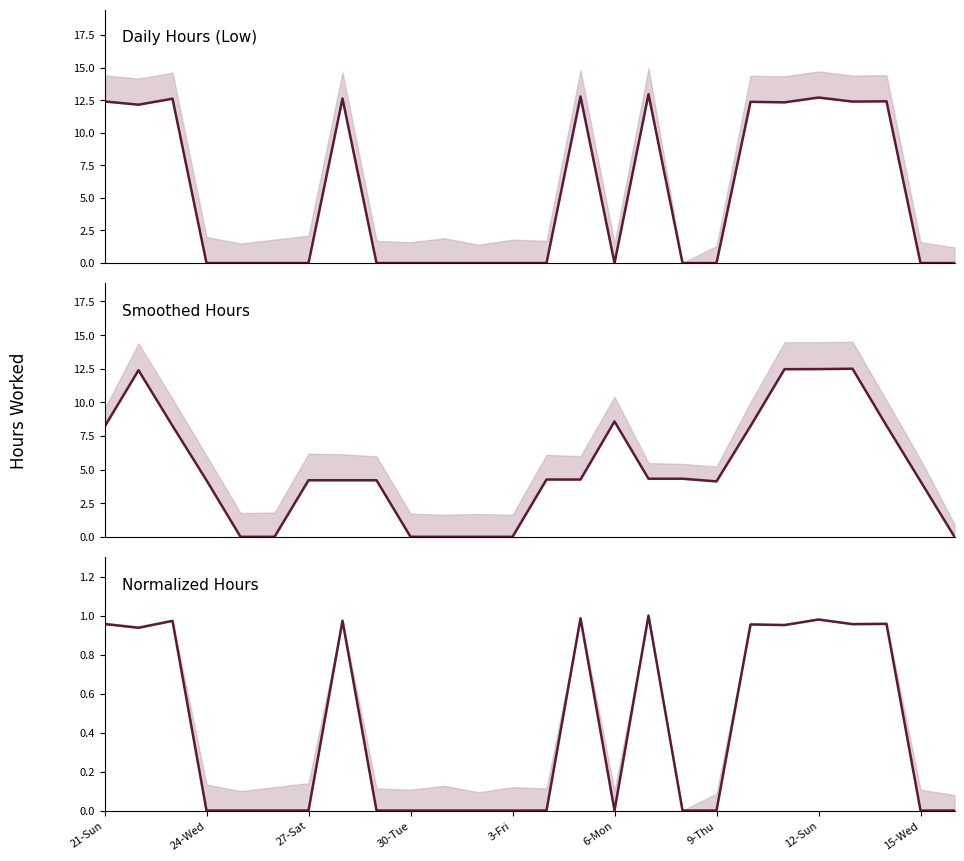

What is the difference between the maximum and second lowest values in the Low series?

13.0